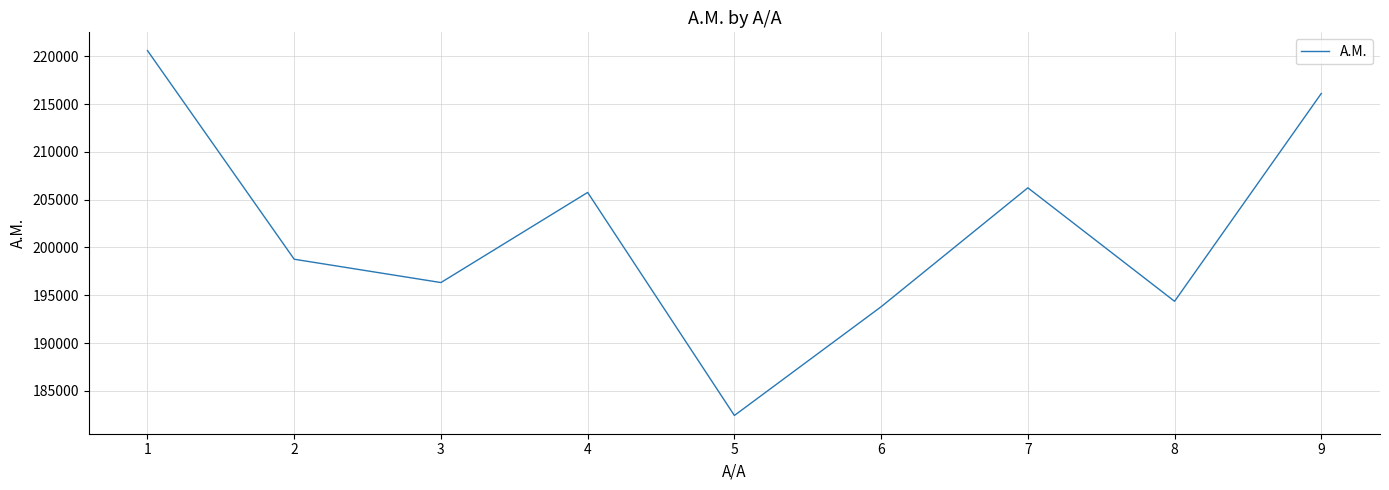

Where is the first local minimum?

3